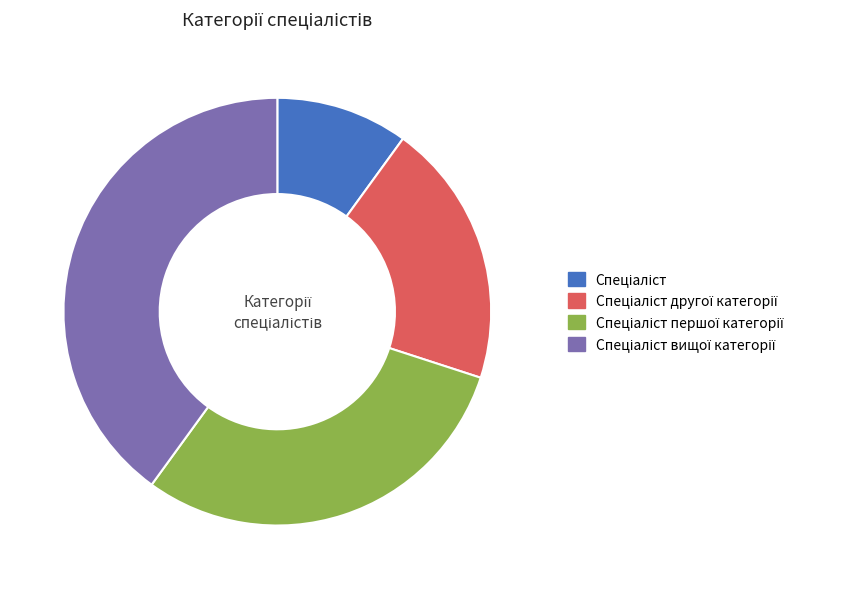

Is there any slice that represents more than half of the pie?

No